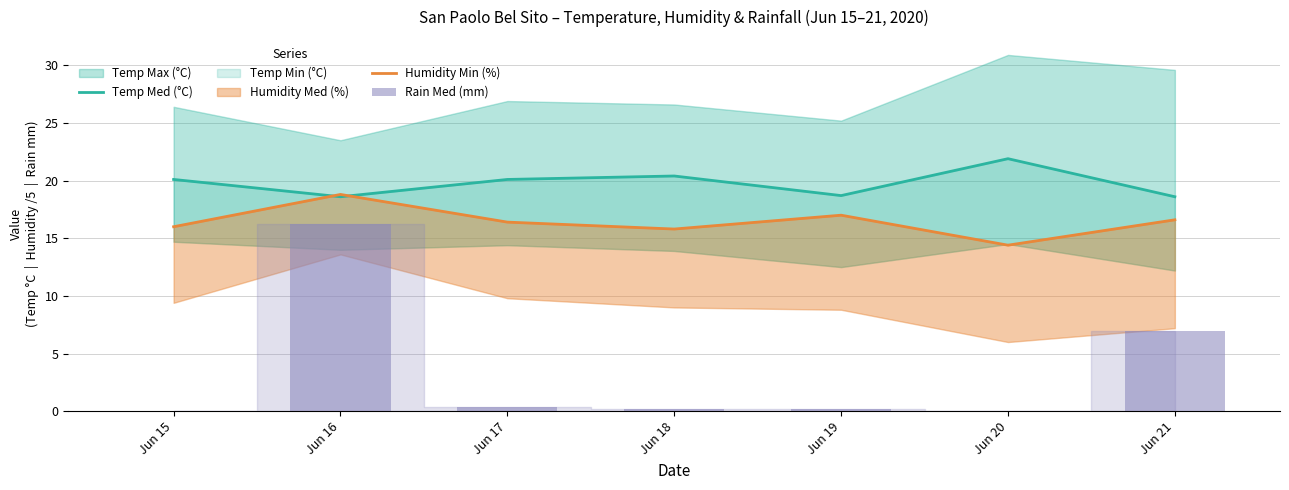

The value of Rain Med (mm) at Jun 21 is 7.0. True or false?

True